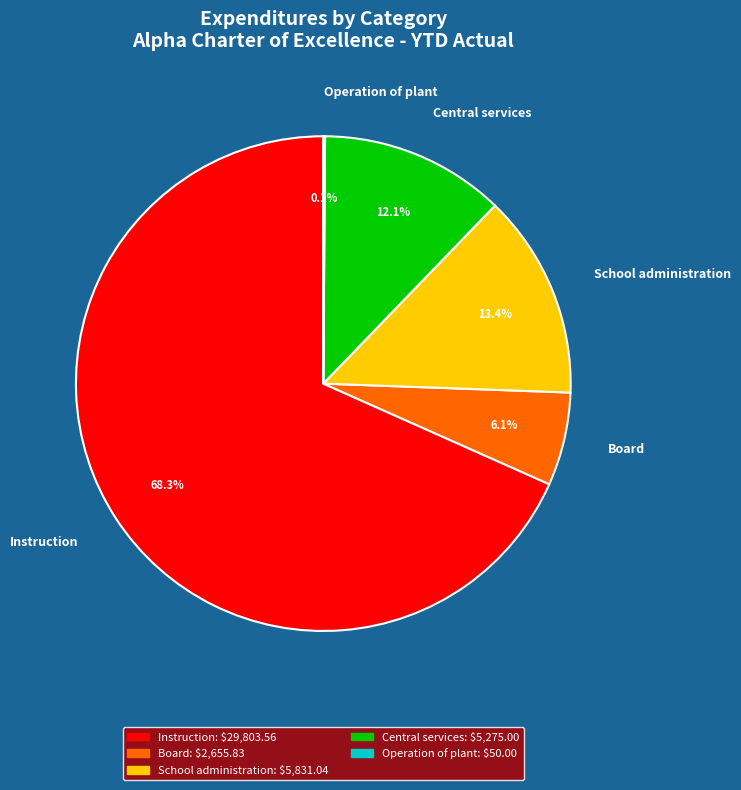

Which slice represents more than half of the pie?

Instruction